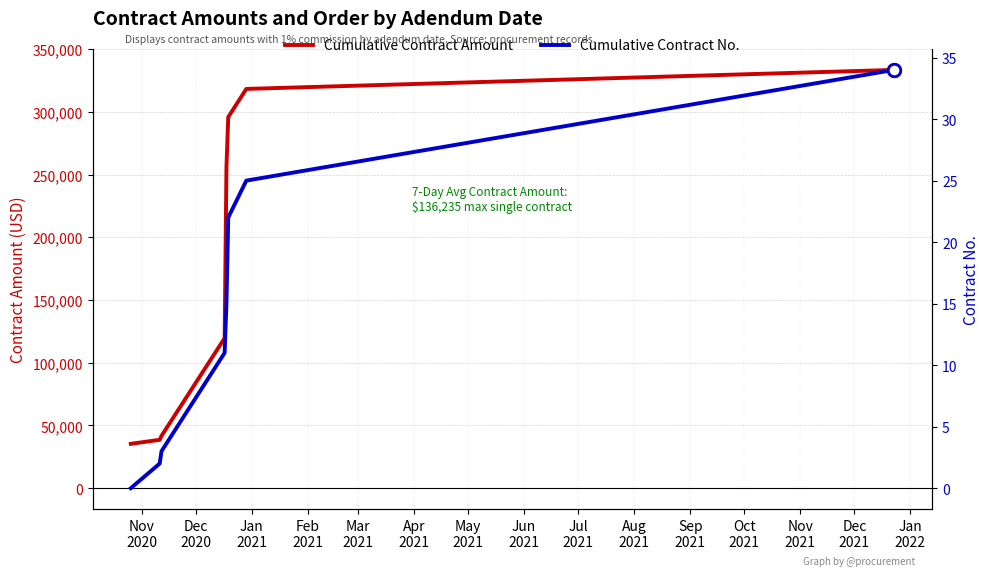

Which series reaches the minimum Y coordinate?

Cumulative Contract No.